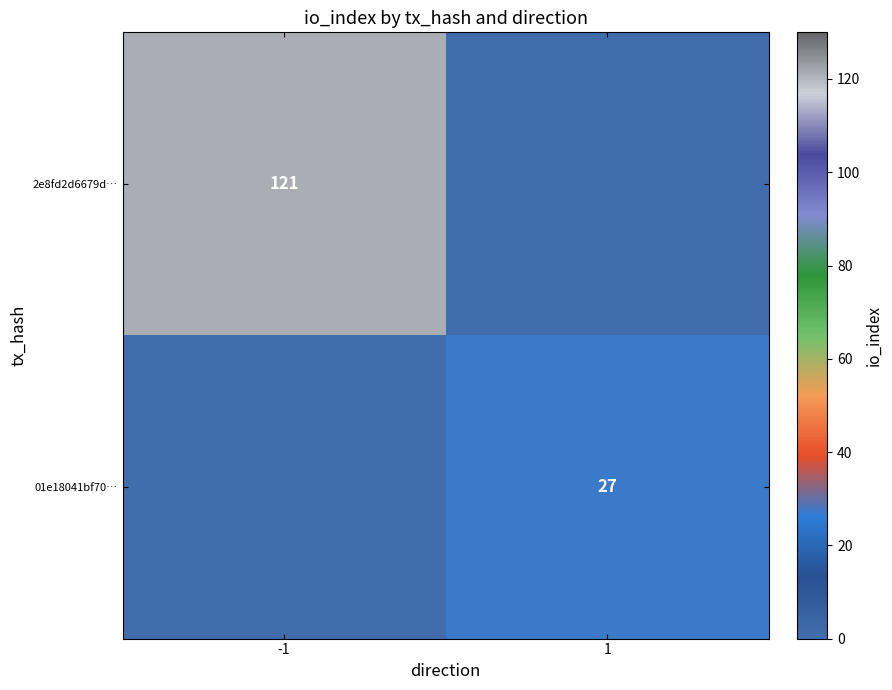

True or false: 2e8fd2d6679d… has a value of 52 at -1.

False